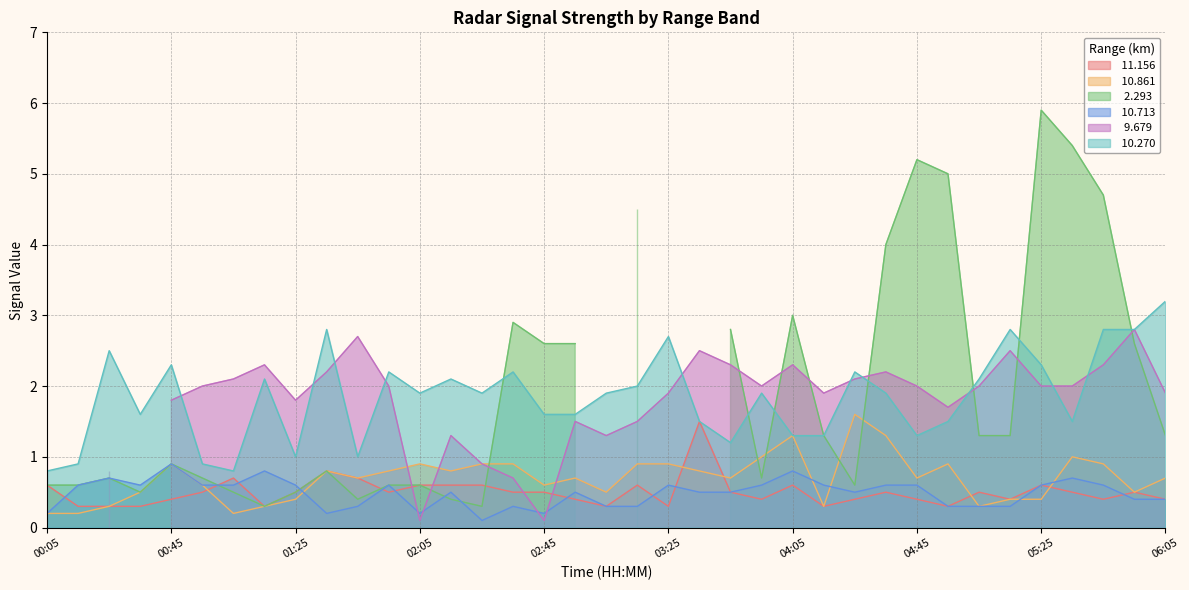

True or false:  10.270 has more than 0 points higher than both neighbors.

True